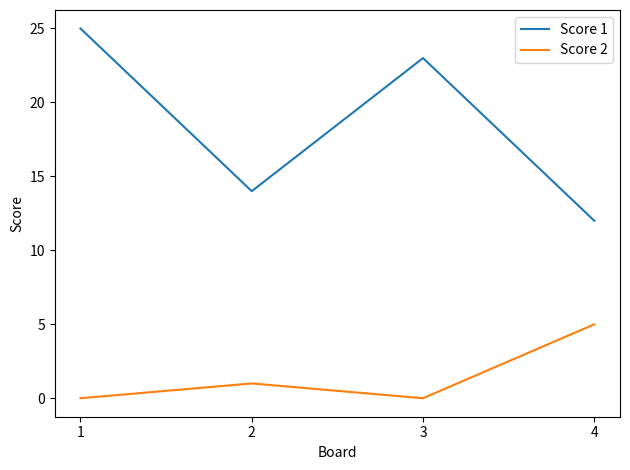

True or false: Score 2 has a value of 1 at 2.

True